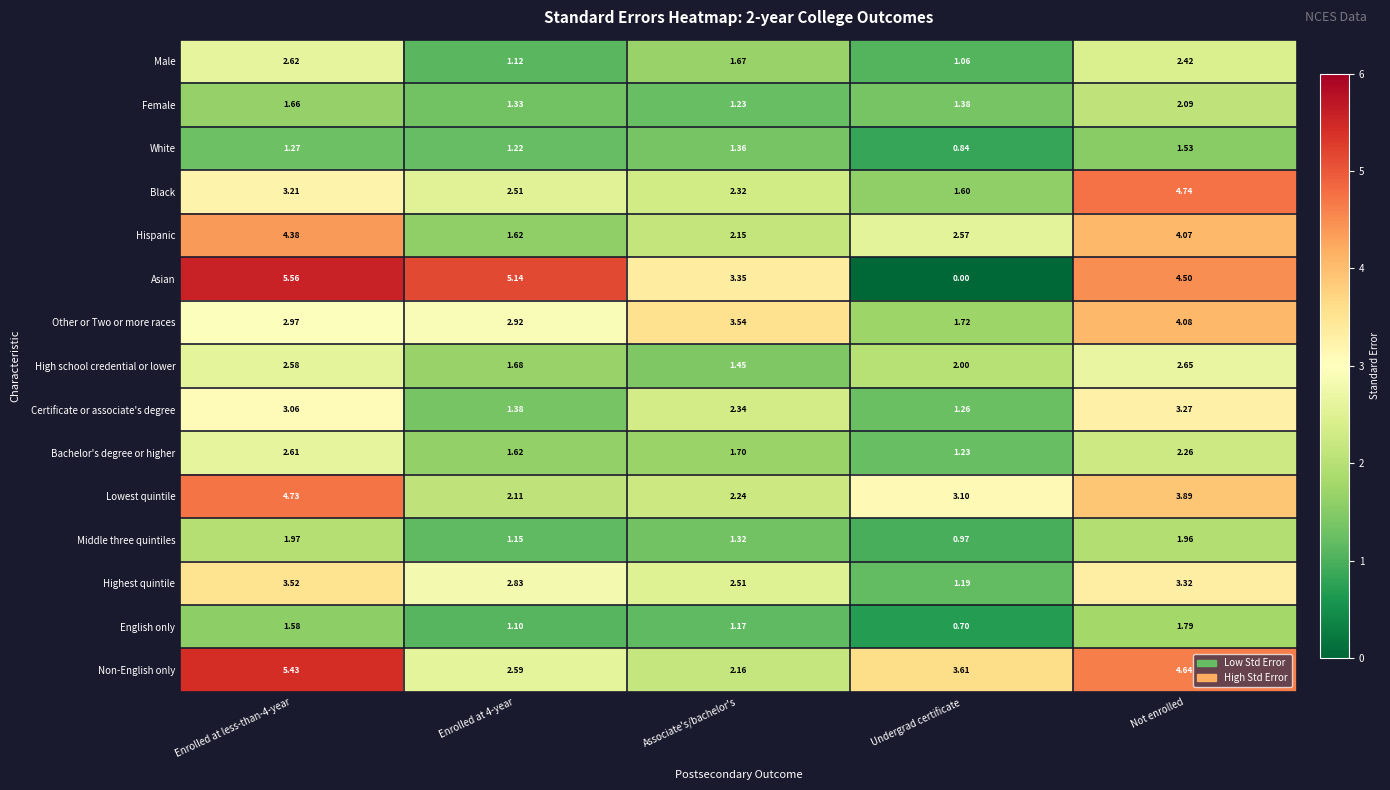

Which series has the largest total across all categories?

Asian